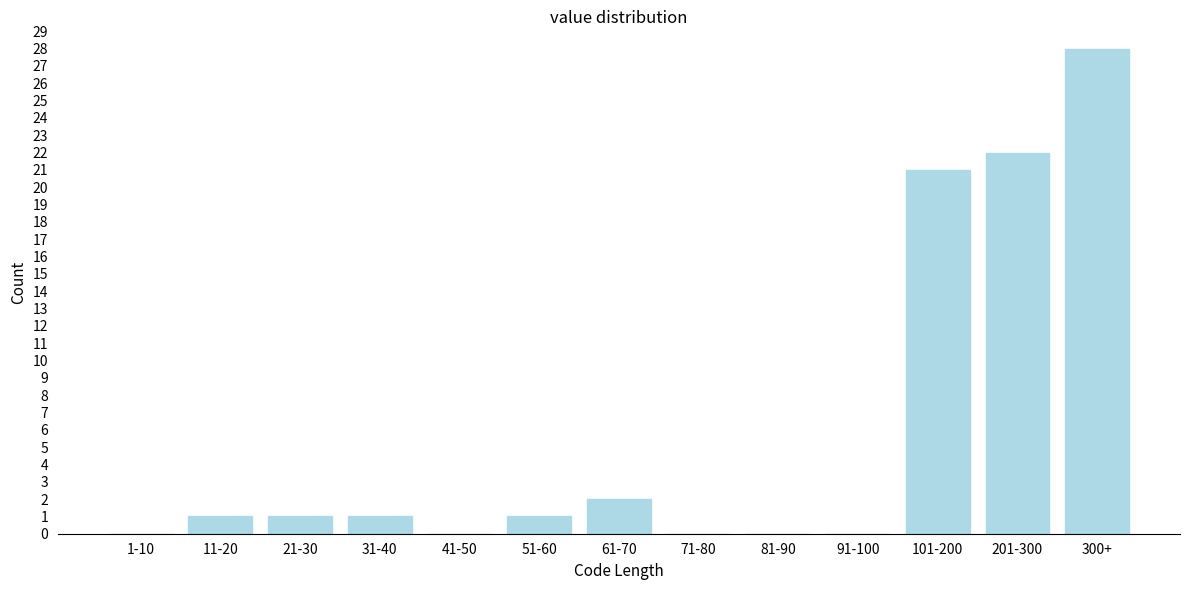

Reading right to left, transcribe all the data shown in this chart.

300+=28	201-300=22	101-200=21	91-100=0	81-90=0	71-80=0	61-70=2	51-60=1	41-50=0	31-40=1	21-30=1	11-20=1	1-10=0